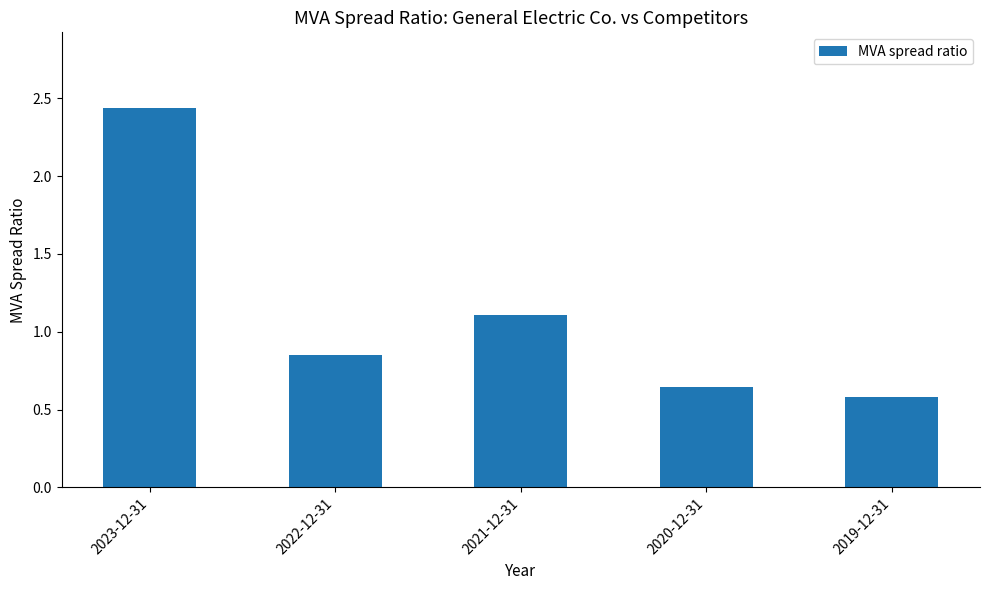

What is the label of the 3rd bar from the right?

2021-12-31